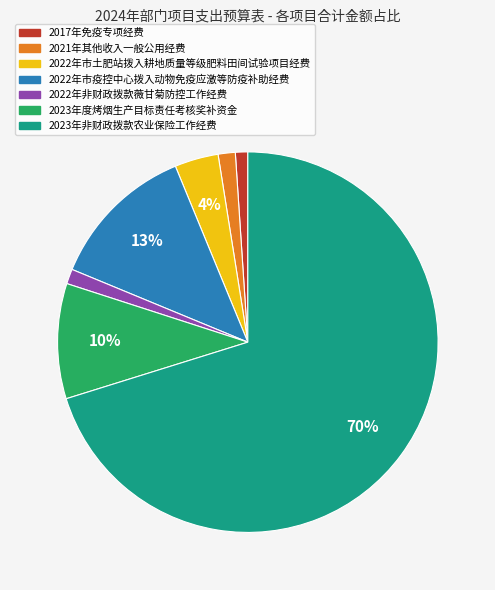

The 2022年市疫控中心拨入动物免疫应激等防疫补助经费 slice represents 13% of the pie. True or false?

True